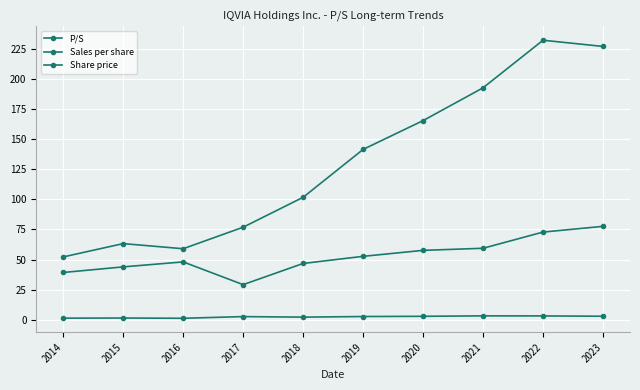

What value does the Share price series have at 2022?

232.2